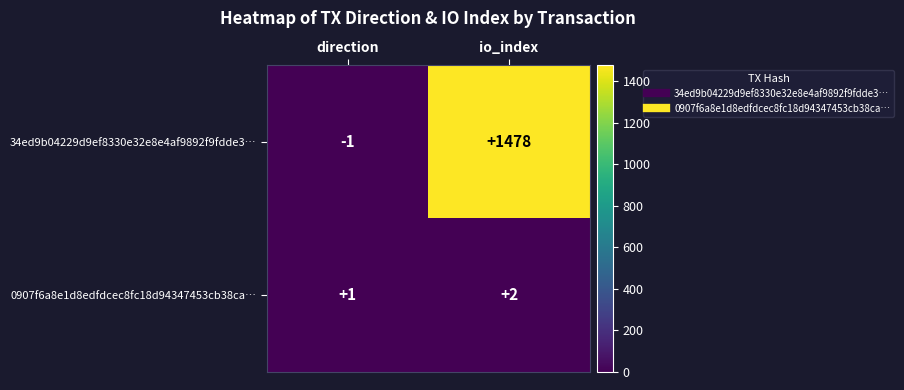

How many negative values does the 34ed9b04229d9ef8330e32e8e4af9892f9fdde3… series have?

1